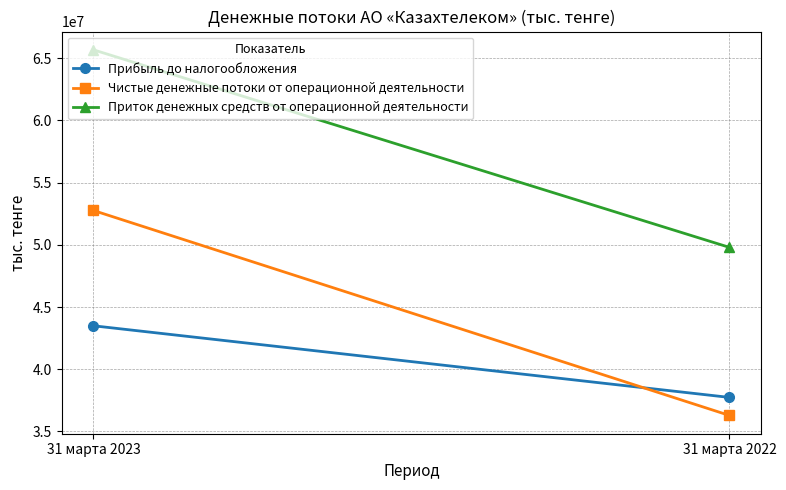

Is the value of Приток денежных средств от операционной деятельности at 31 марта 2023 greater than the value of Чистые денежные потоки от операционной деятельности at 31 марта 2022?

Yes